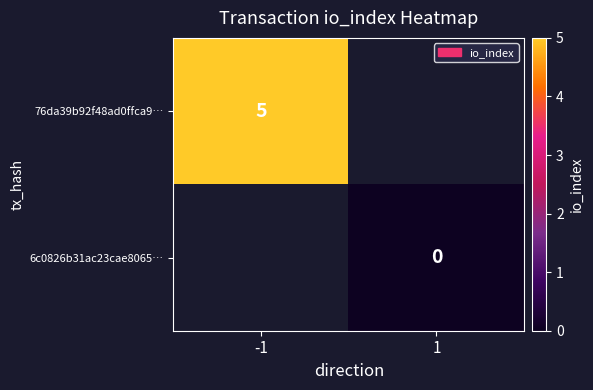

The value of 76da39b92f48ad0ffca9… at -1 is 5. True or false?

True